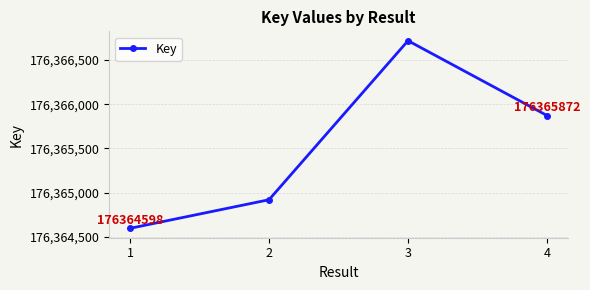

Rank the categories by value from highest to lowest.

3, 4, 2, 1